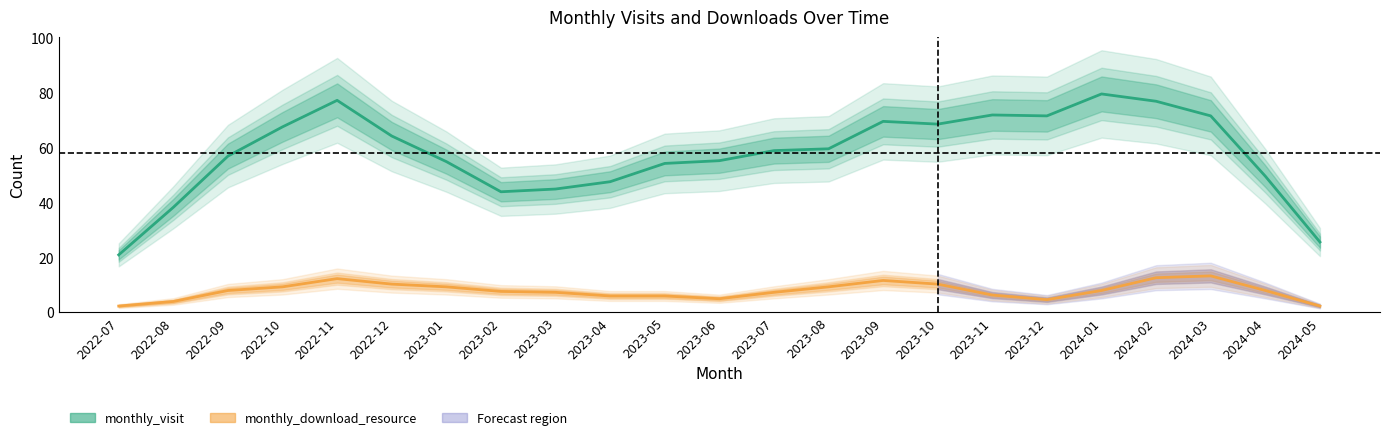

True or false: monthly_visit has a value of 69.7 at 2023-09.

True